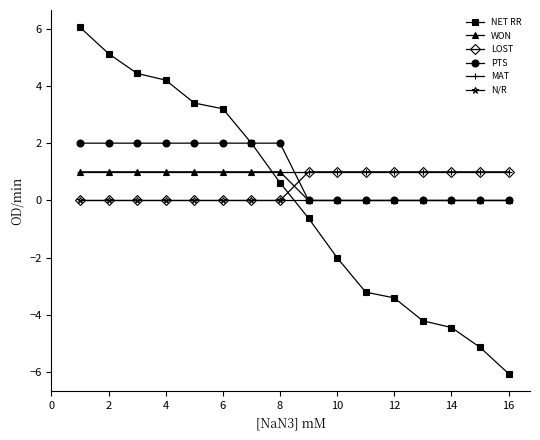

After their last crossing, which series has the higher values: LOST or WON?

LOST